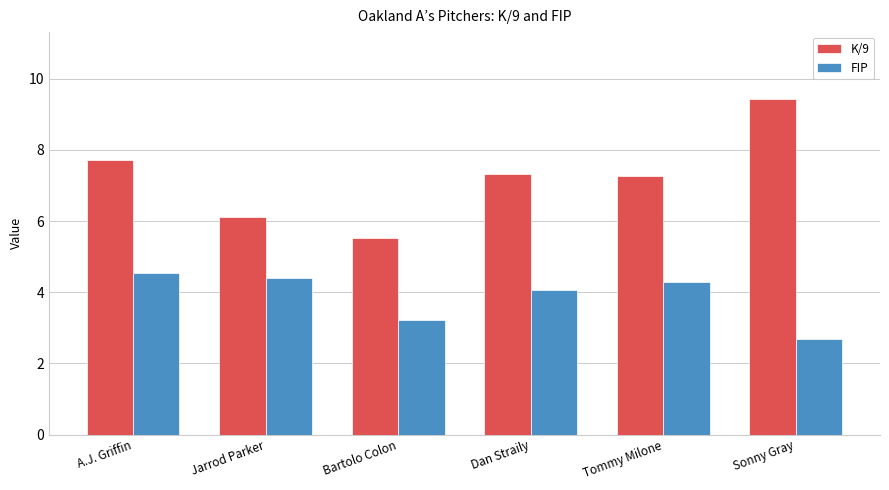

The value of FIP at Dan Straily is 7.2. True or false?

False